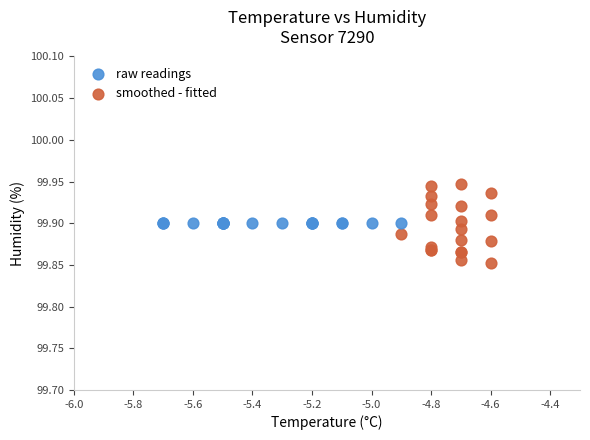

Which series contains the highest Y value?

smoothed - fitted